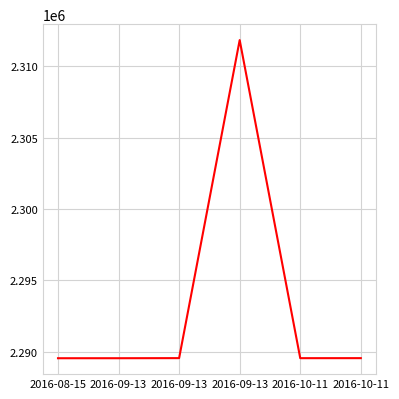

Does the chart display data point markers on the line(s)?

No